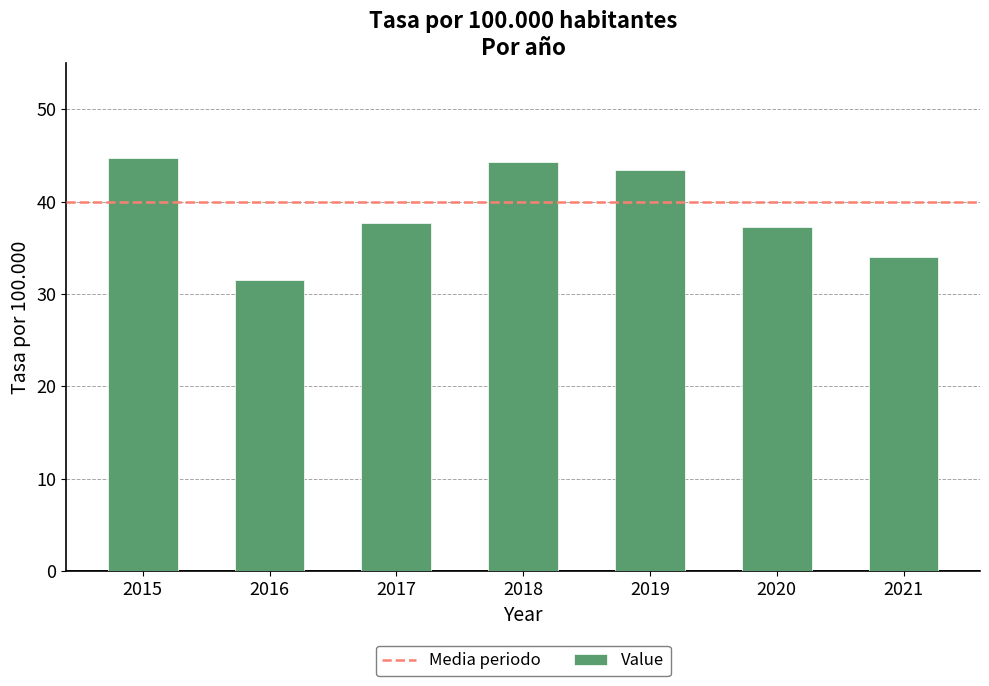

How many values exceed 37?

5